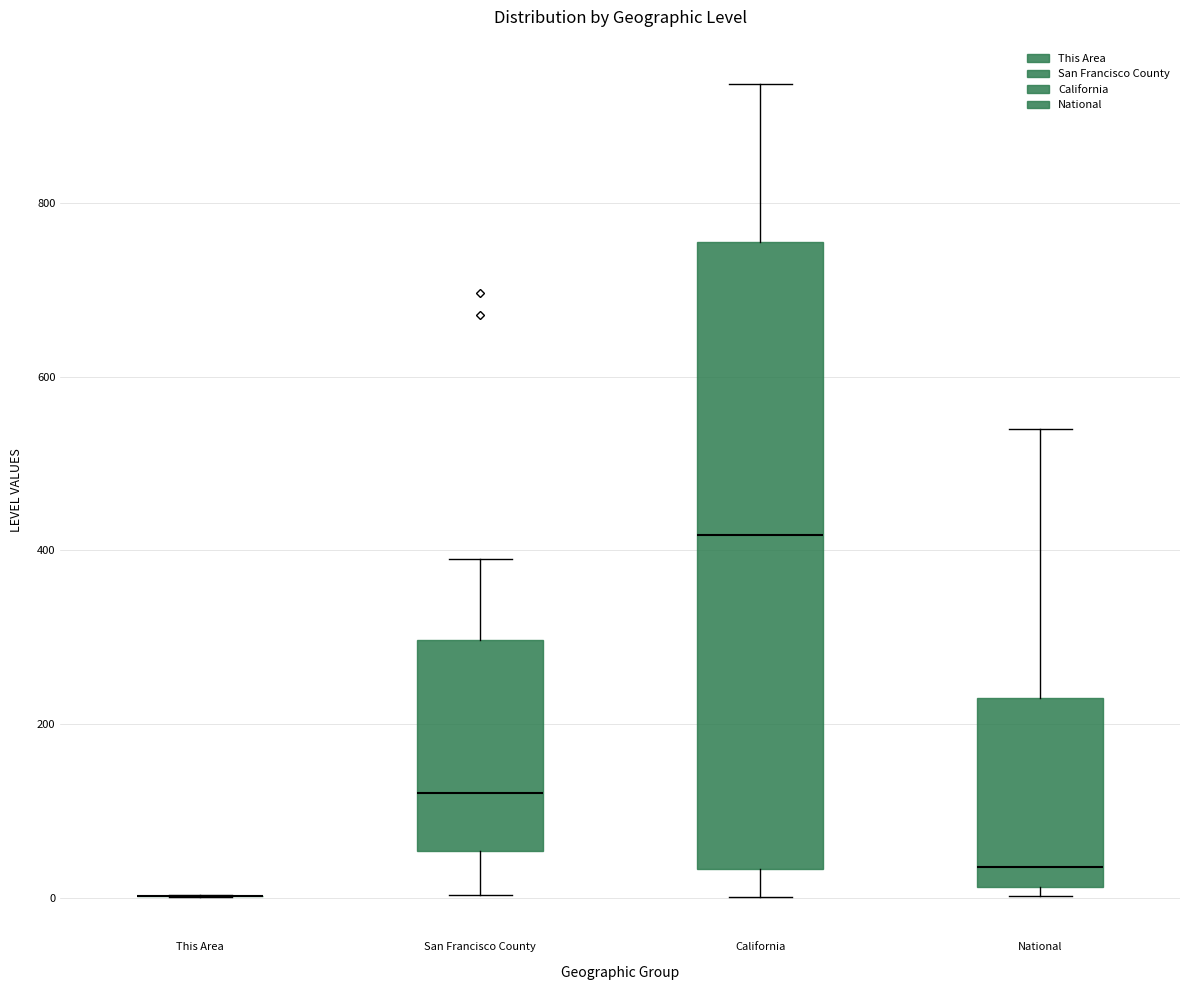

Where is the lower edge of the box for California on the y-axis? The values are not printed on the chart, so give them approximately, as read against the axis.

40